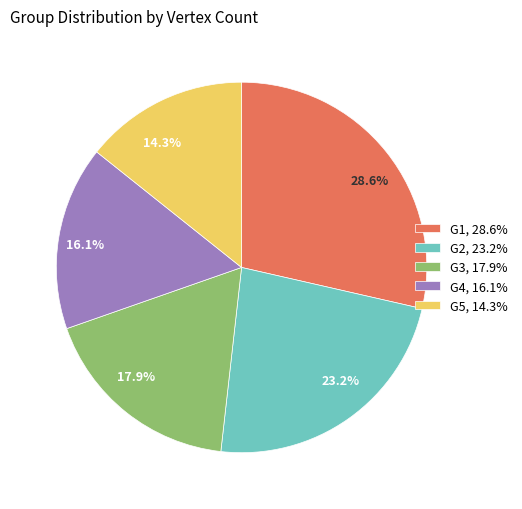

Which category has the biggest portion of the pie?

G1